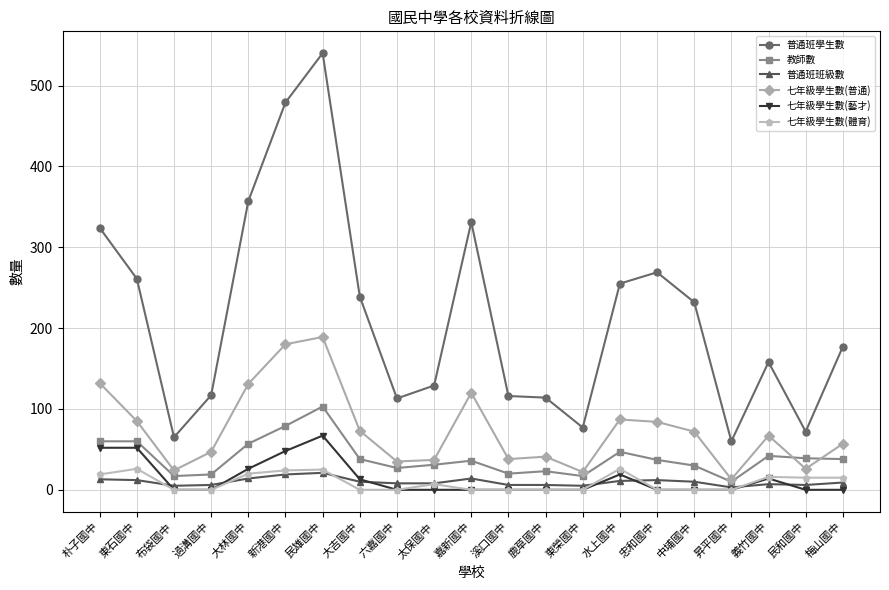

What is the label of the 11th point from the left?

嘉新國中